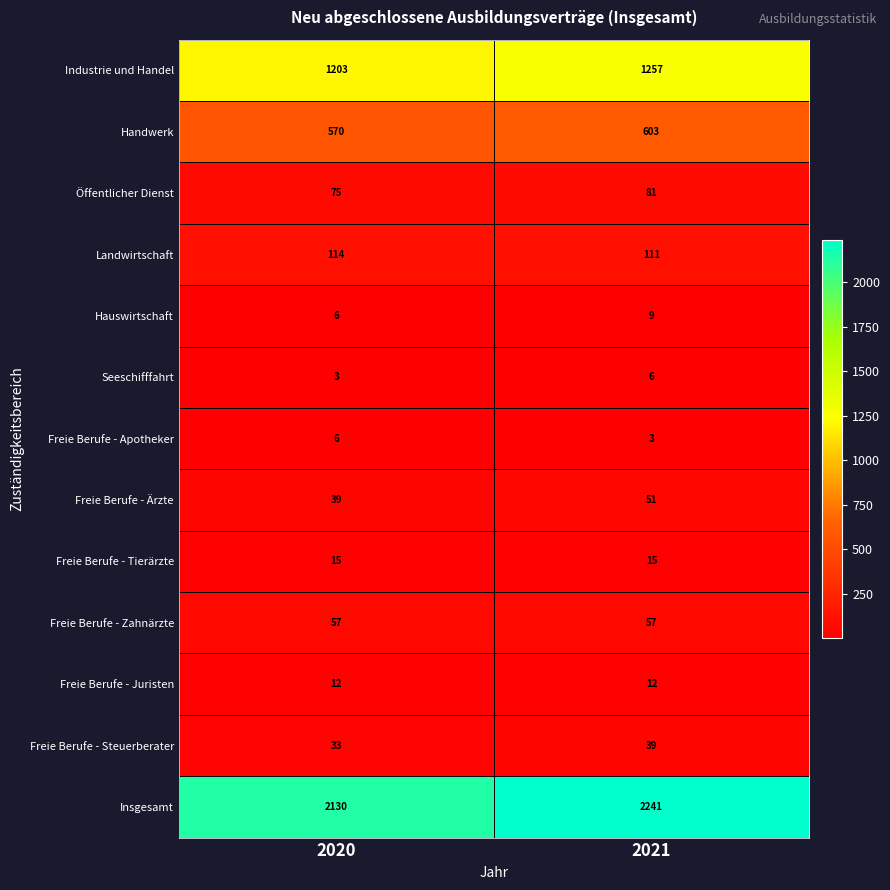

At which category is the sum across all series the highest?

2021